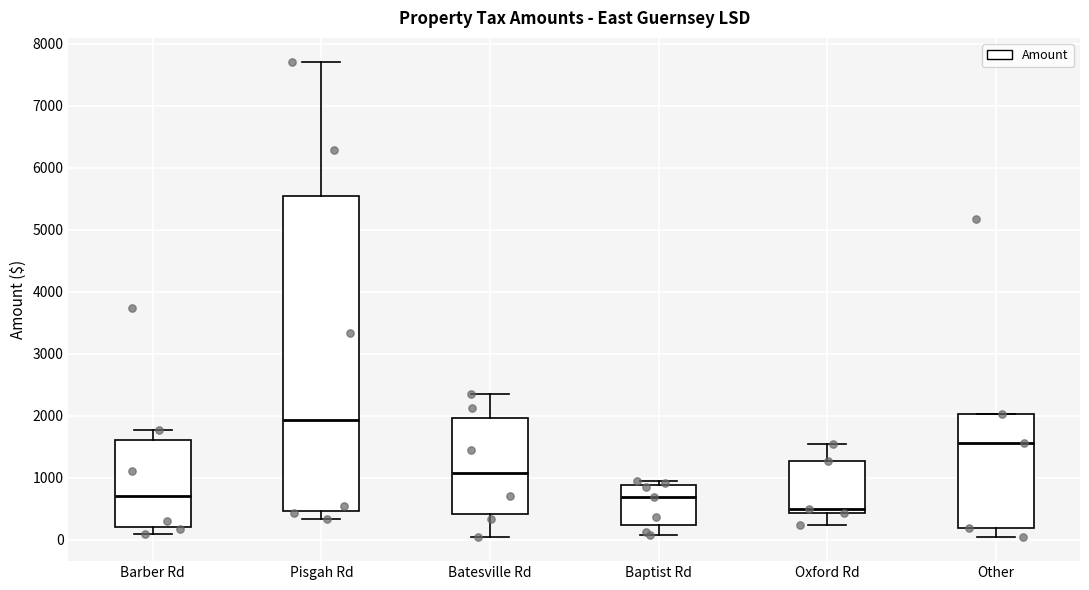

Which box's median line is the lowest?

Oxford Rd